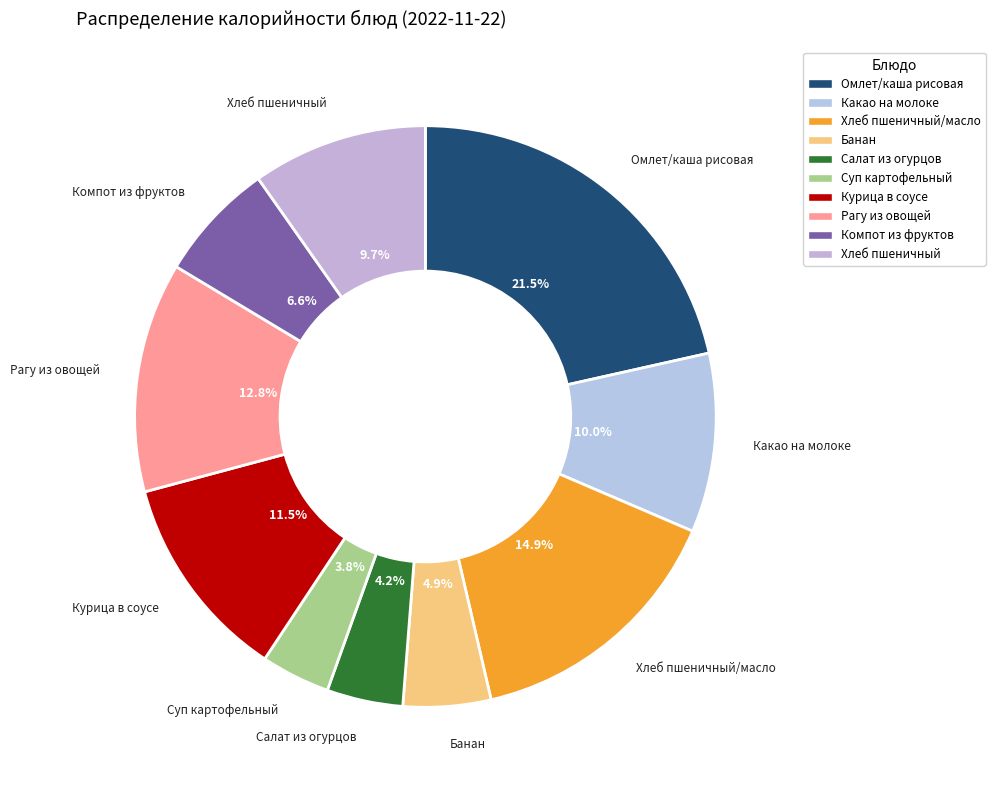

How many segments does this pie chart have?

10